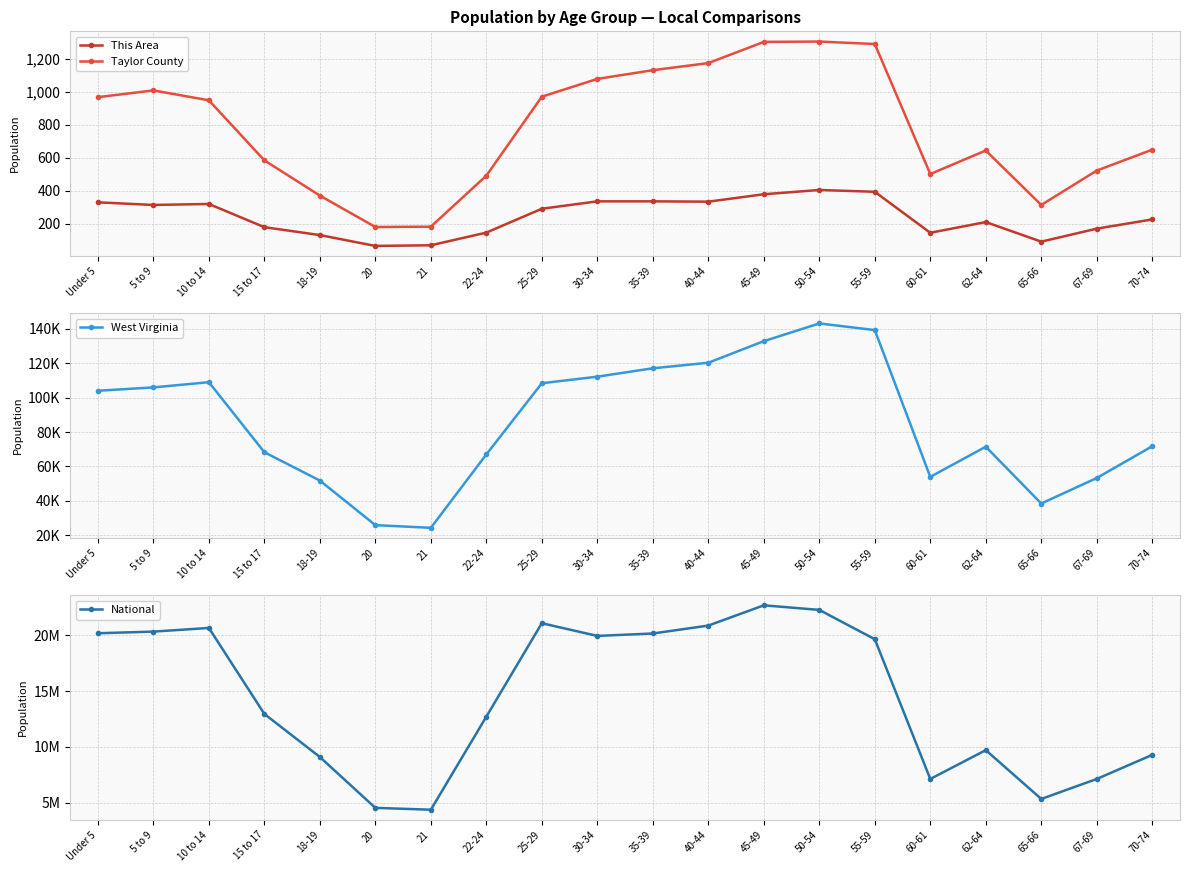

At which category does National reach its first local valley?

21